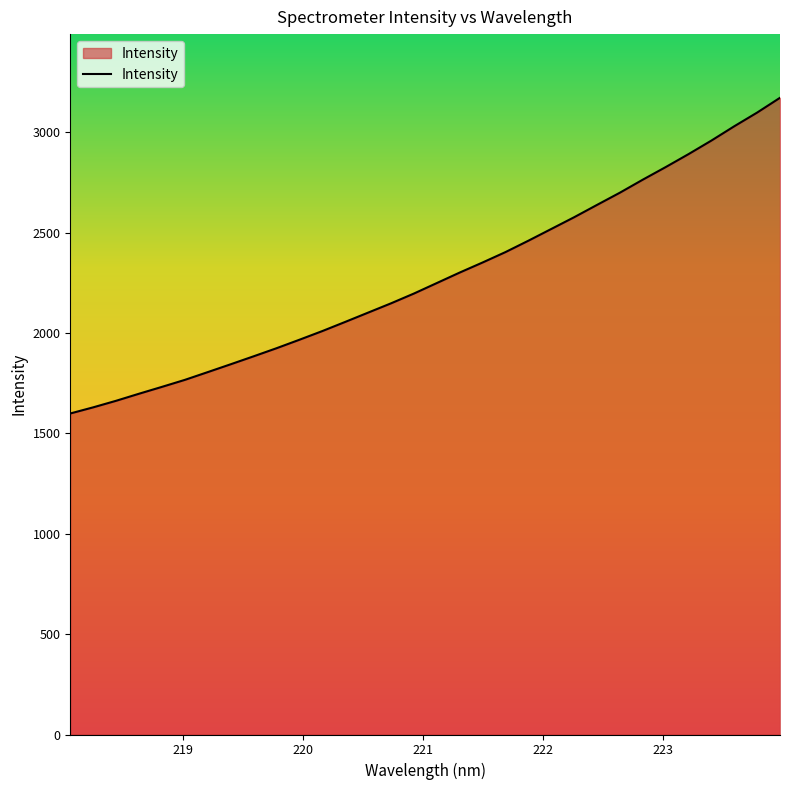

What is the maximum value shown in the chart?

3172.1